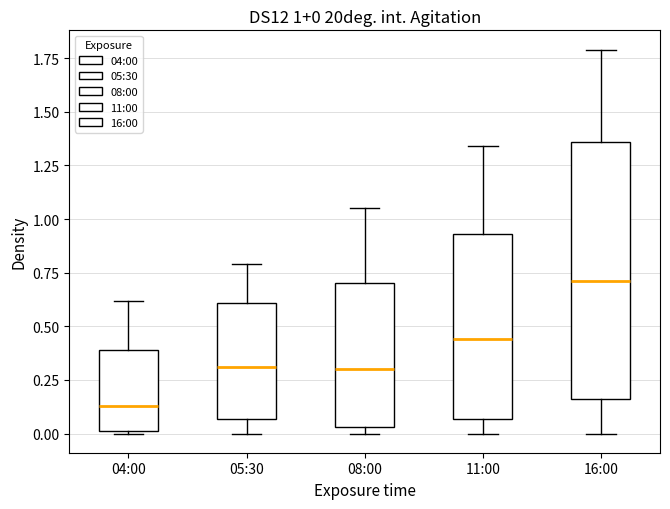

Which box has the highest median line?

16:00